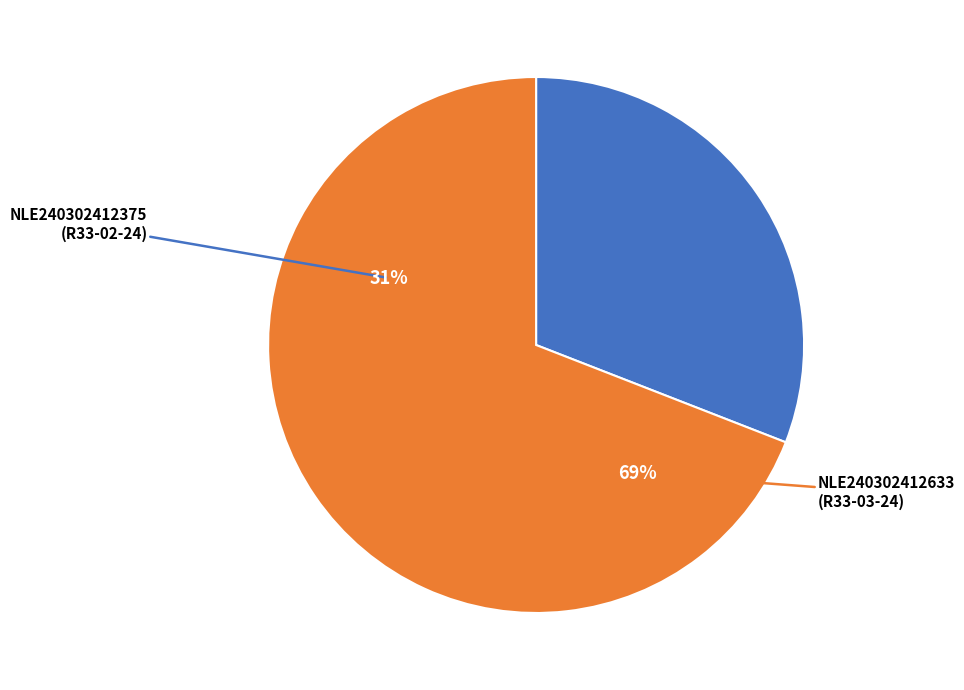

What percentage is the NLE240302412375 slice, to the nearest percent?

31%